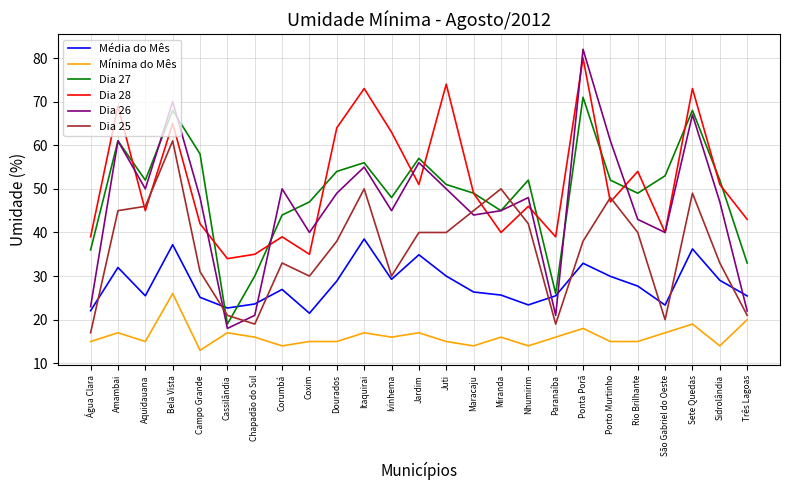

What is the minimum value for Dia 26?

18.0